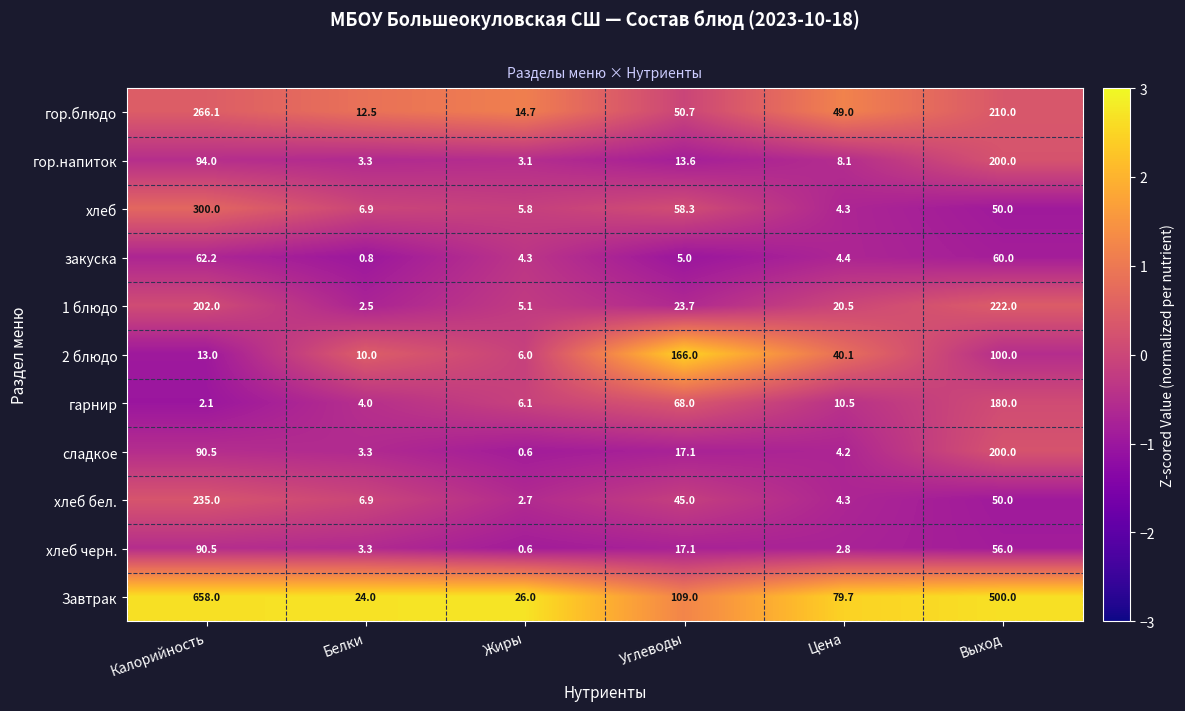

List the labels in order of хлеб черн. value, largest first.

Калорийность, Выход, Углеводы, Белки, Цена, Жиры